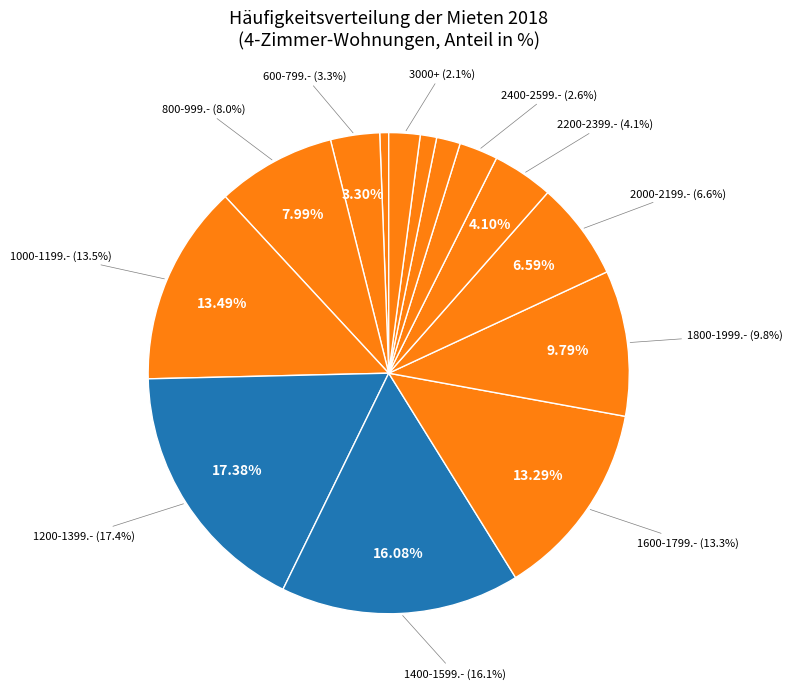

Is it true that 2600-2799.- is 2% of the pie?

True